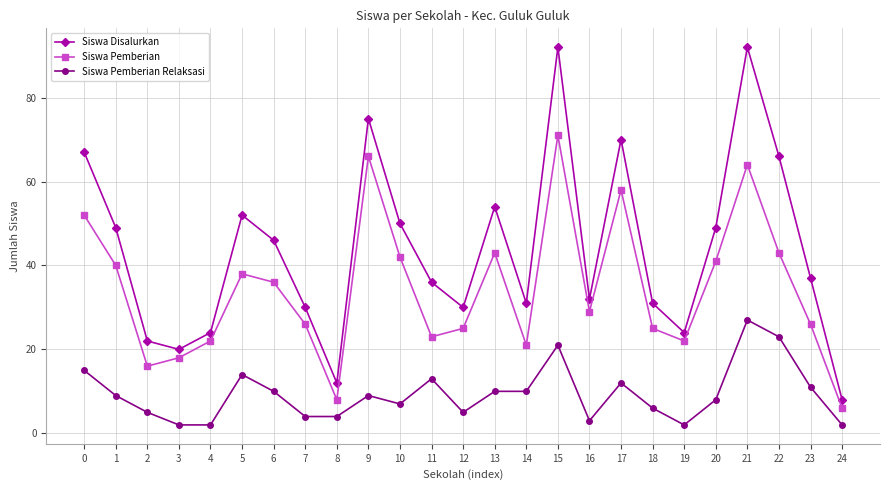

At 22, list the series in order from largest to smallest.

Siswa Disalurkan, Siswa Pemberian, Siswa Pemberian Relaksasi